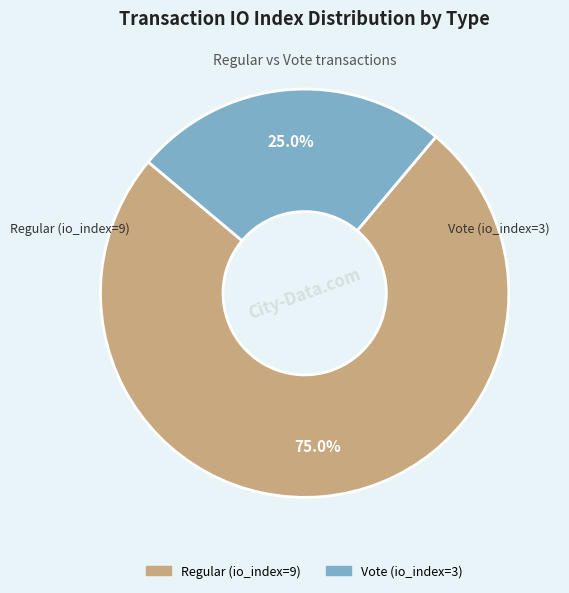

To the nearest percent, what is the difference between the largest and smallest slice percentages?

50%